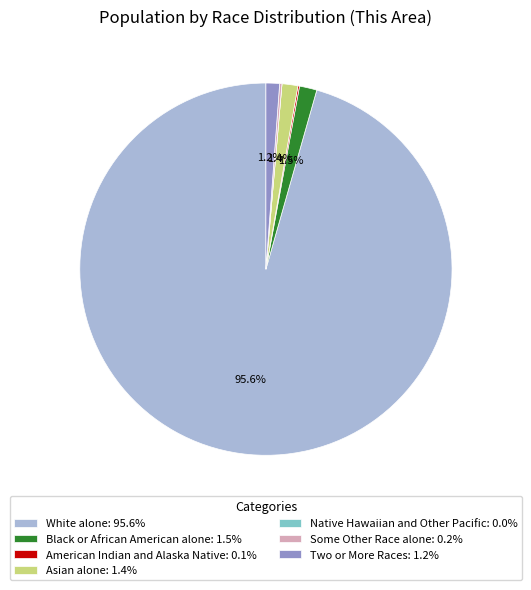

Does any single category account for the majority?

Yes